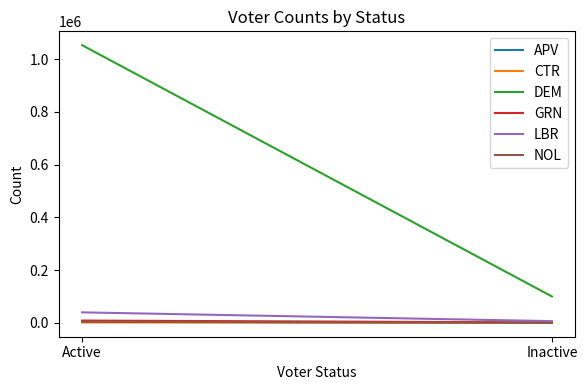

How many lines are shown in the chart?

6